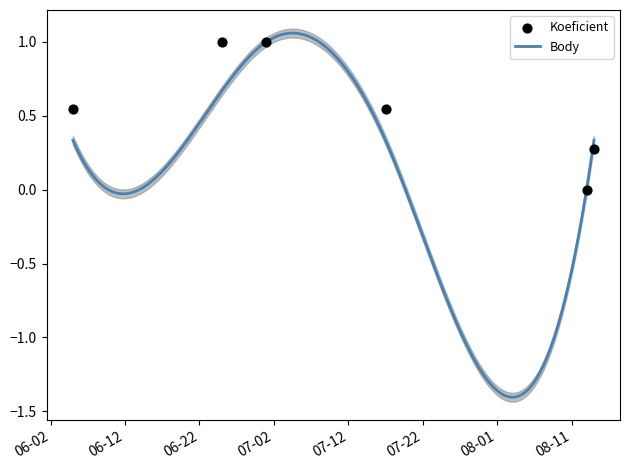

What is the change in value from 2021-06-25 to 2021-07-17?

-0.5